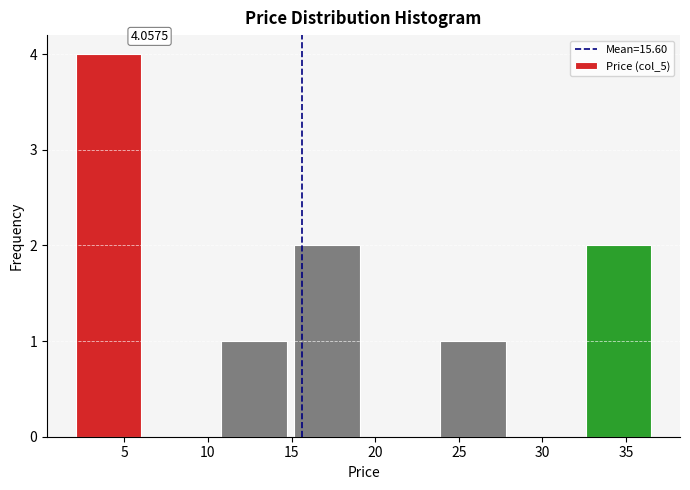

Over which range of the x-axis is the bar tallest?

2.0 to 6.0